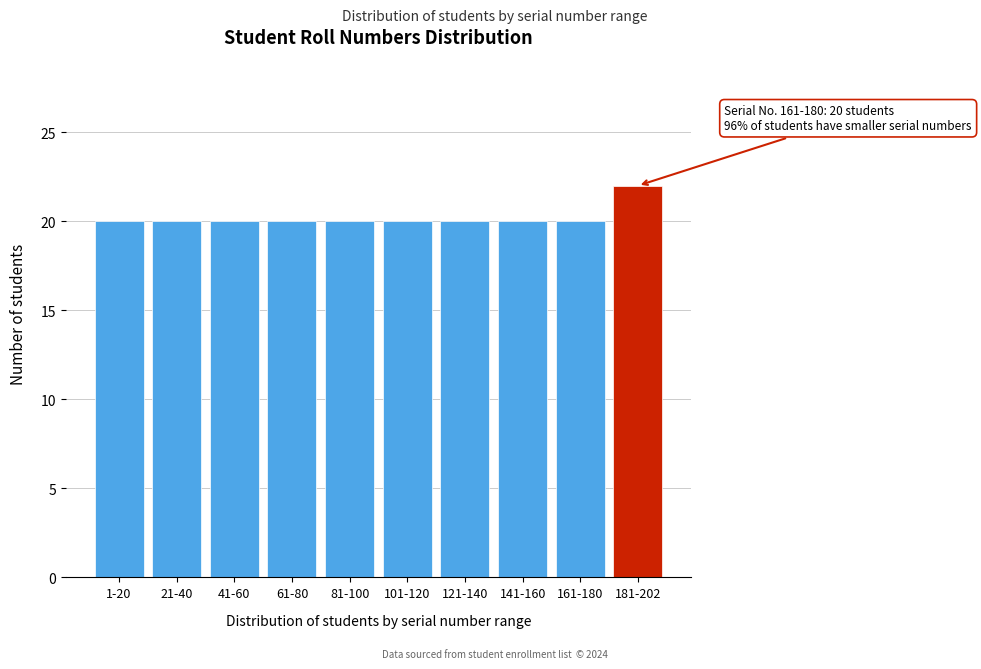

Reading left to right, transcribe all the data shown in this chart.

1-20=20	21-40=20	41-60=20	61-80=20	81-100=20	101-120=20	121-140=20	141-160=20	161-180=20	181-202=22